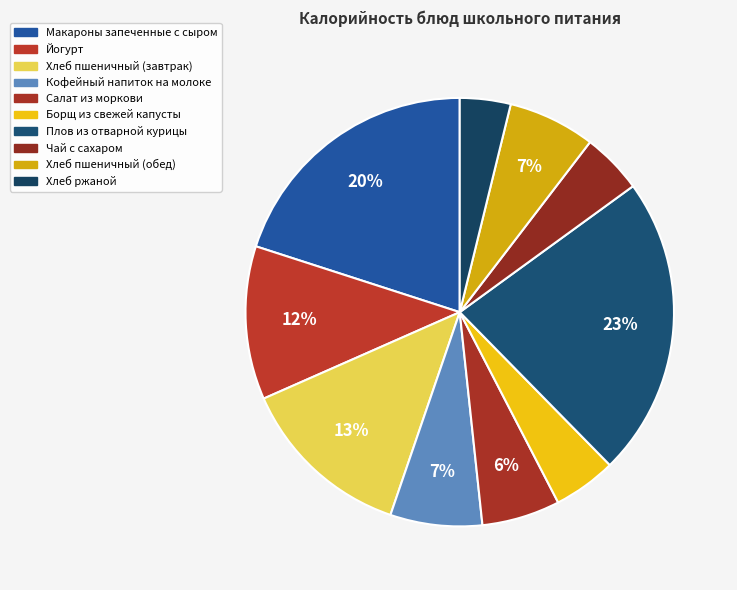

How many segments does this pie chart have?

10